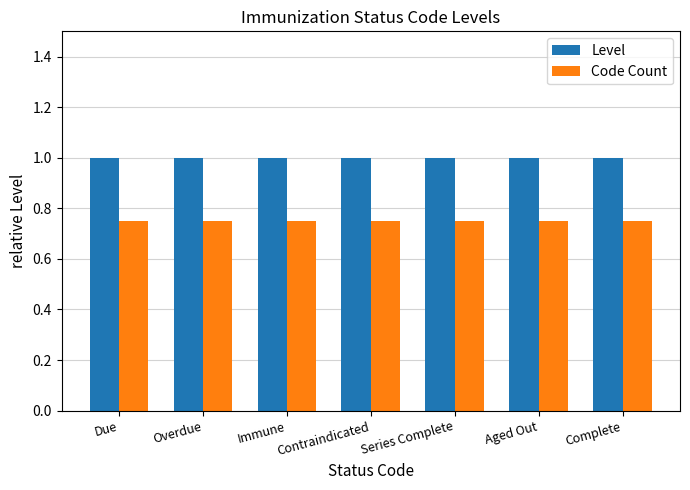

What value does the Level series have at Overdue?

1.0